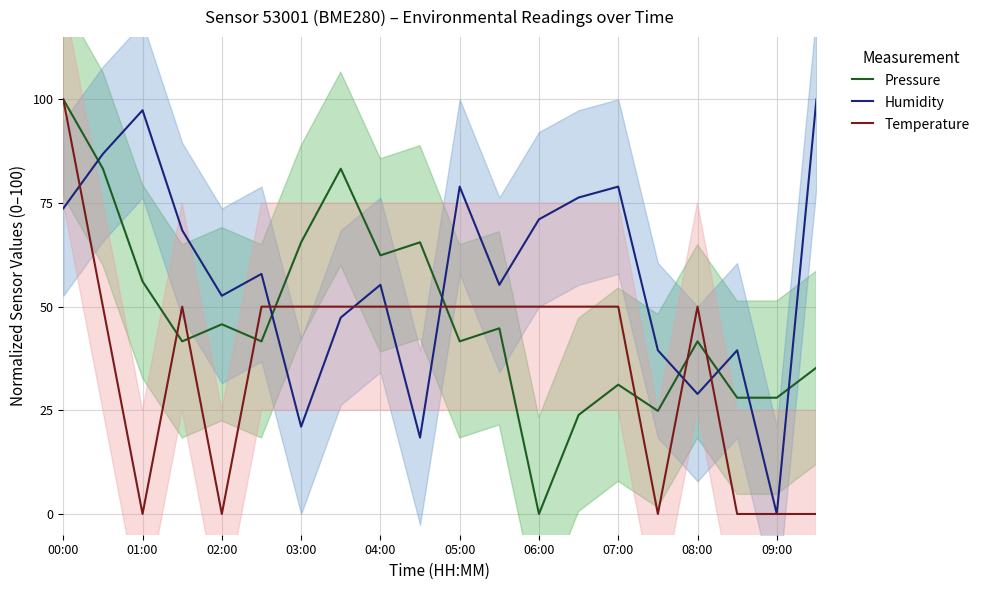

How many values in the Humidity series exceed 57?

10